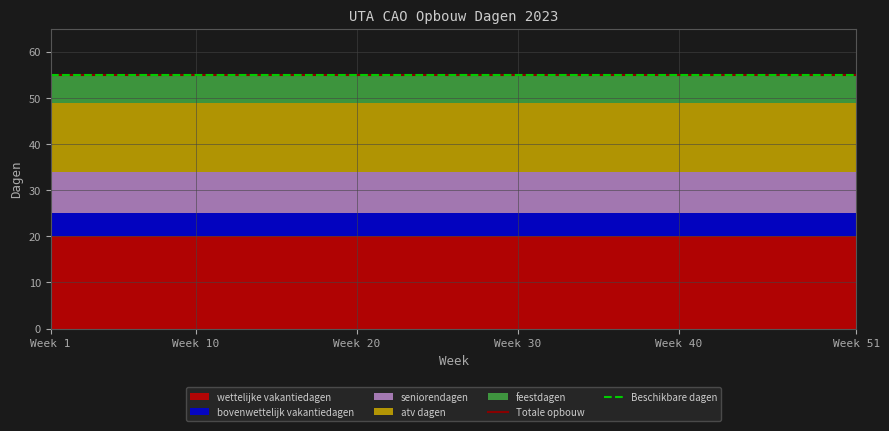

Which series has the largest total across all categories?

wettelijke vakantiedagen